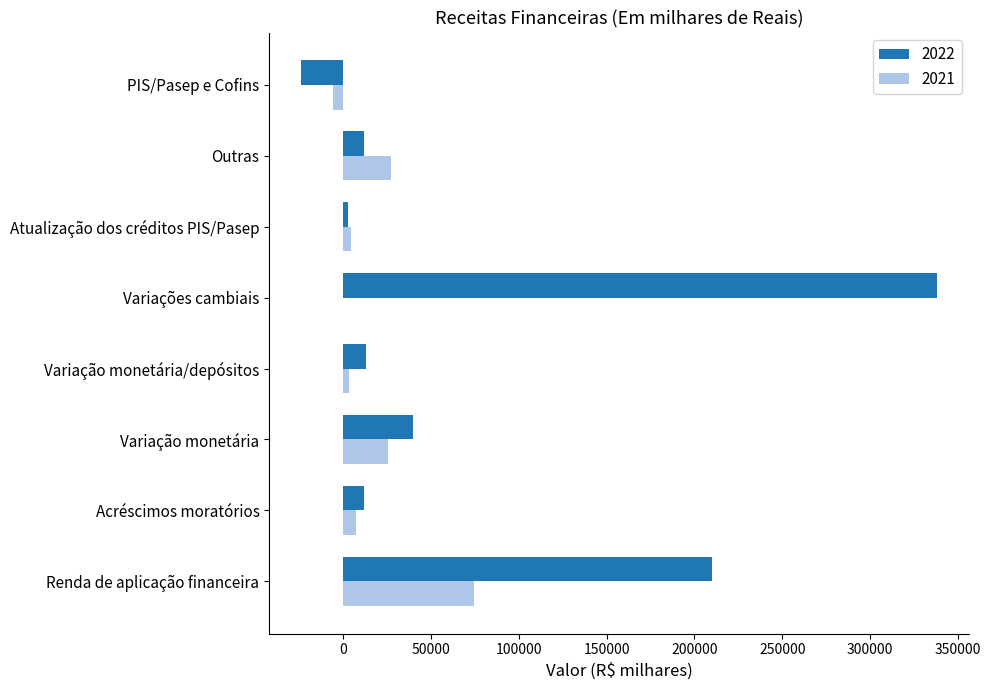

Is the value of 2021 at Atualização dos créditos PIS/Pasep greater than the value of 2022 at PIS/Pasep e Cofins?

Yes